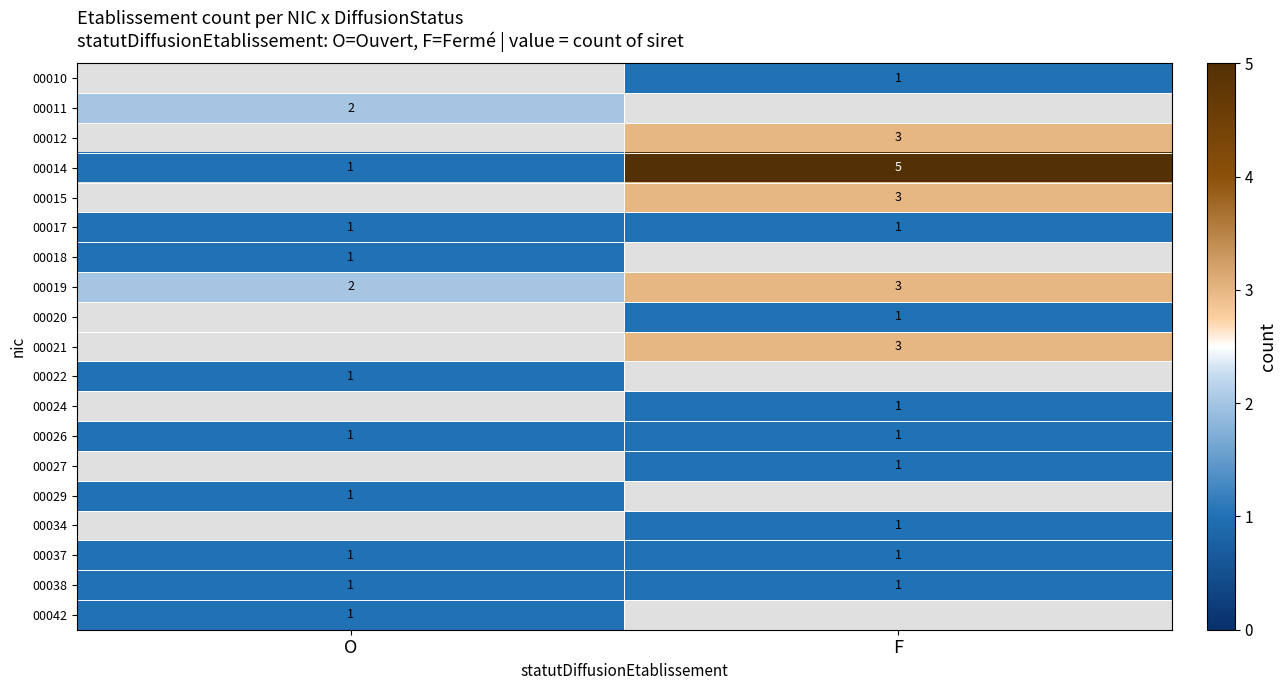

What value does the 00014 series have at F?

5